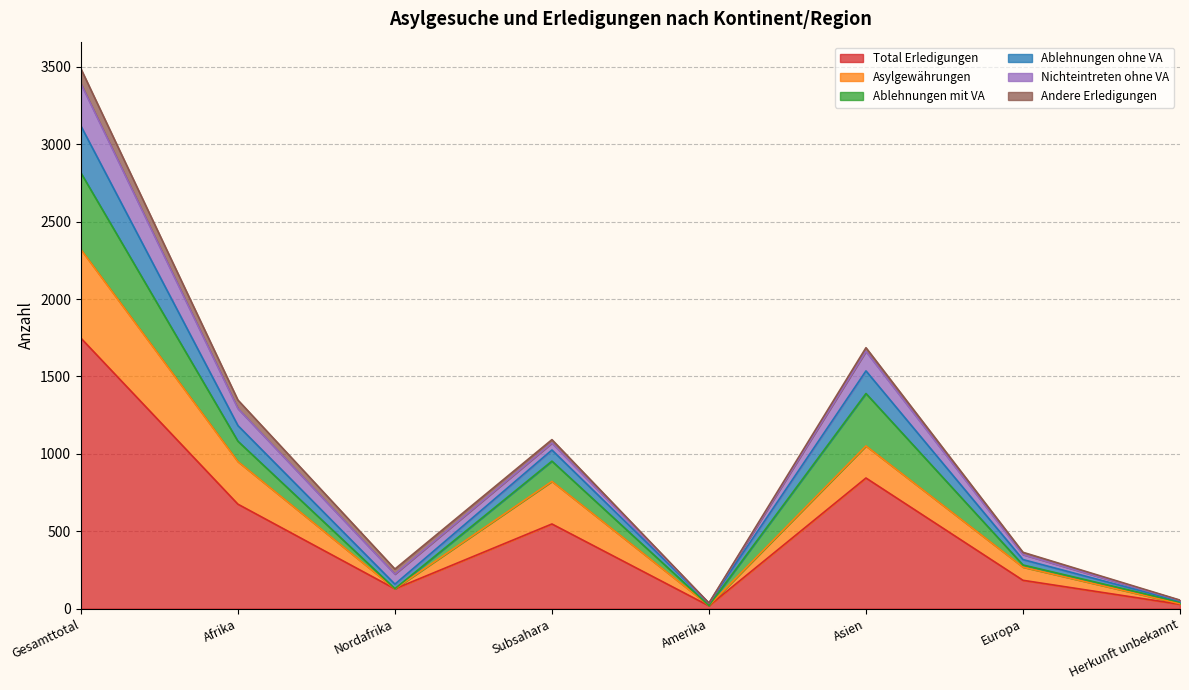

At which category is the sum across all series the highest?

Gesamttotal